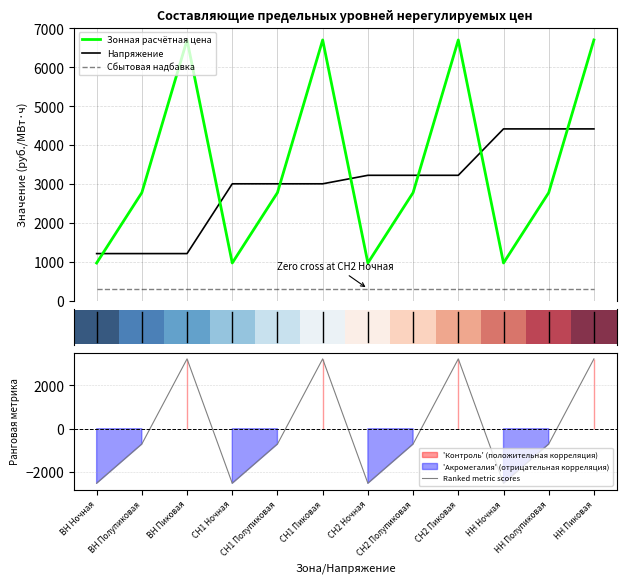

True or false: Ranked metric scores has a value of 3218.9 at СН1 Пиковая.

True